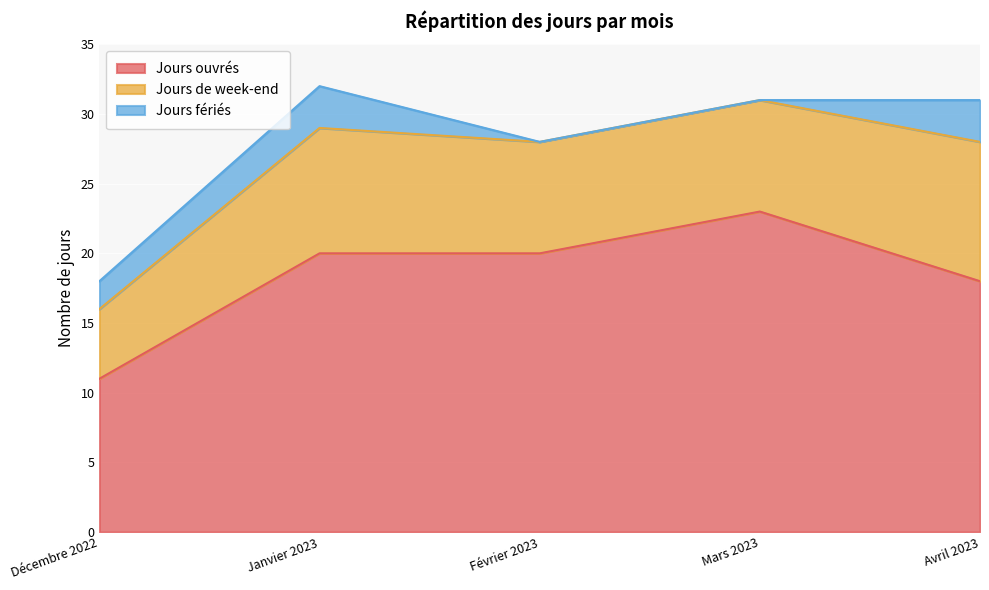

What is the label of the 4th point from the left?

Mars 2023